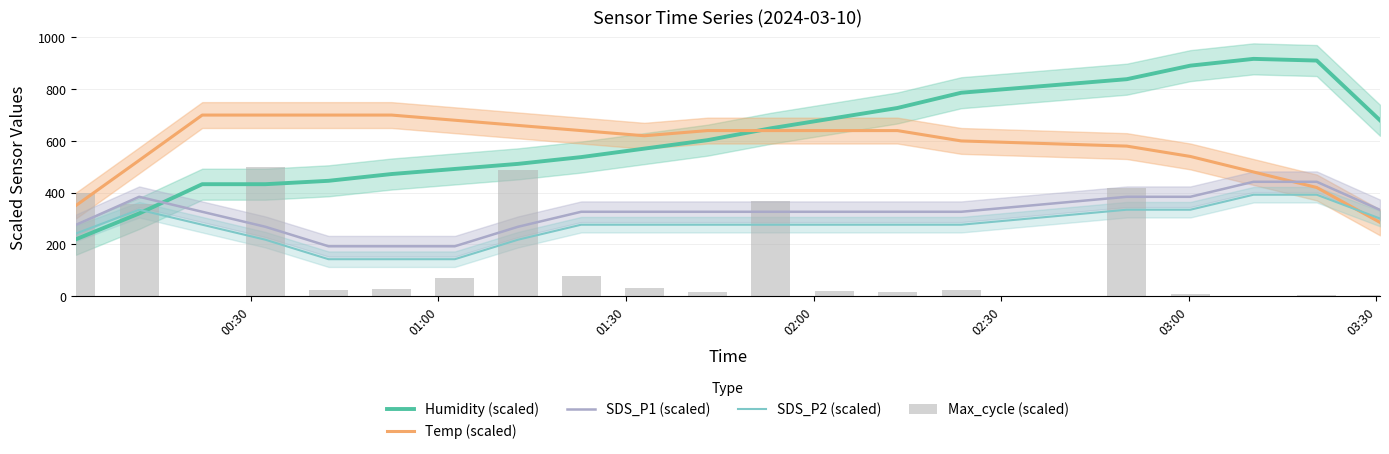

Rank the series by their maximum value, from lowest to highest.

SDS_P2 (scaled), SDS_P1 (scaled), Max_cycle (scaled), Temp (scaled), Humidity (scaled)